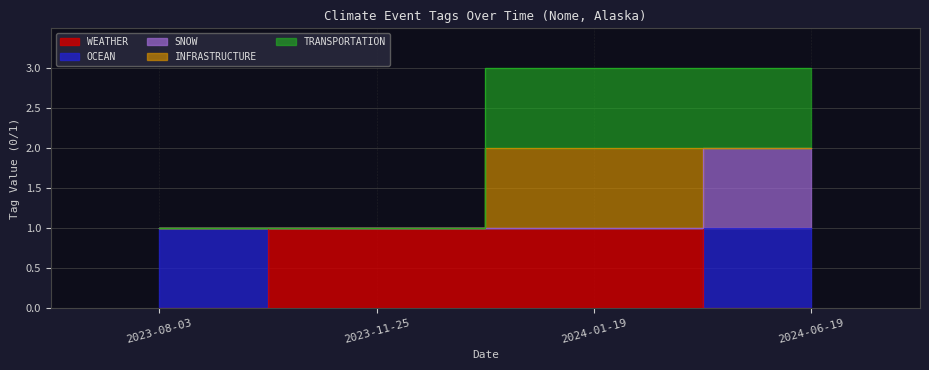

What is the label of the 3rd point from the right?

2023-11-25